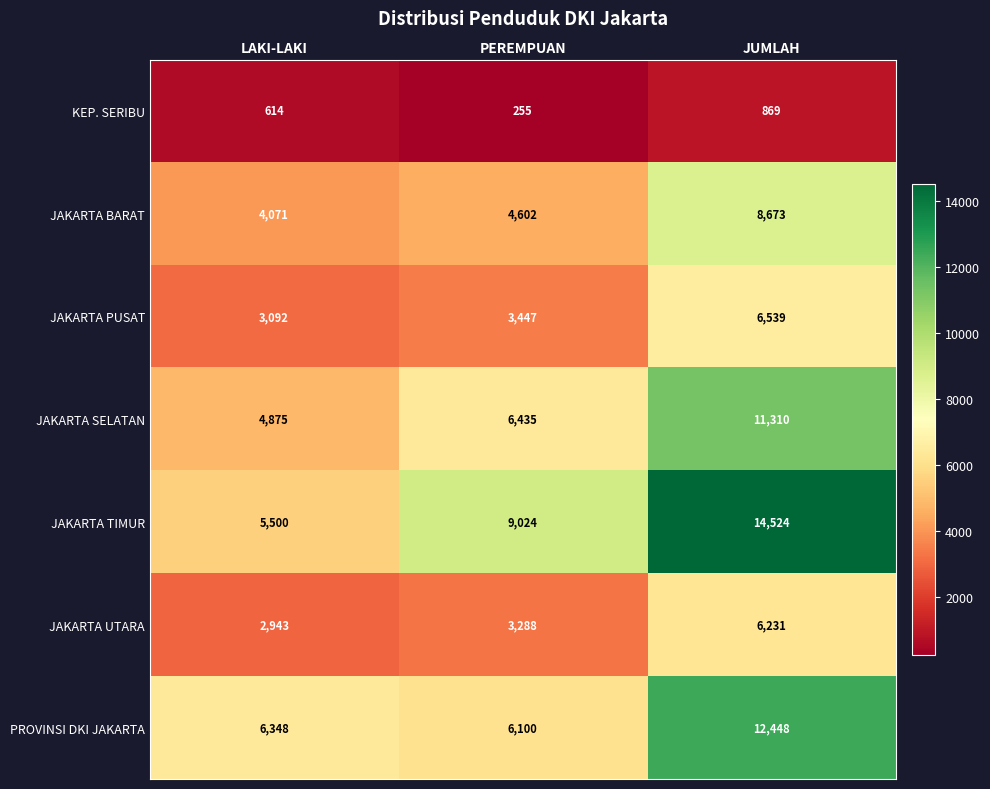

What is the greatest value displayed?

14524